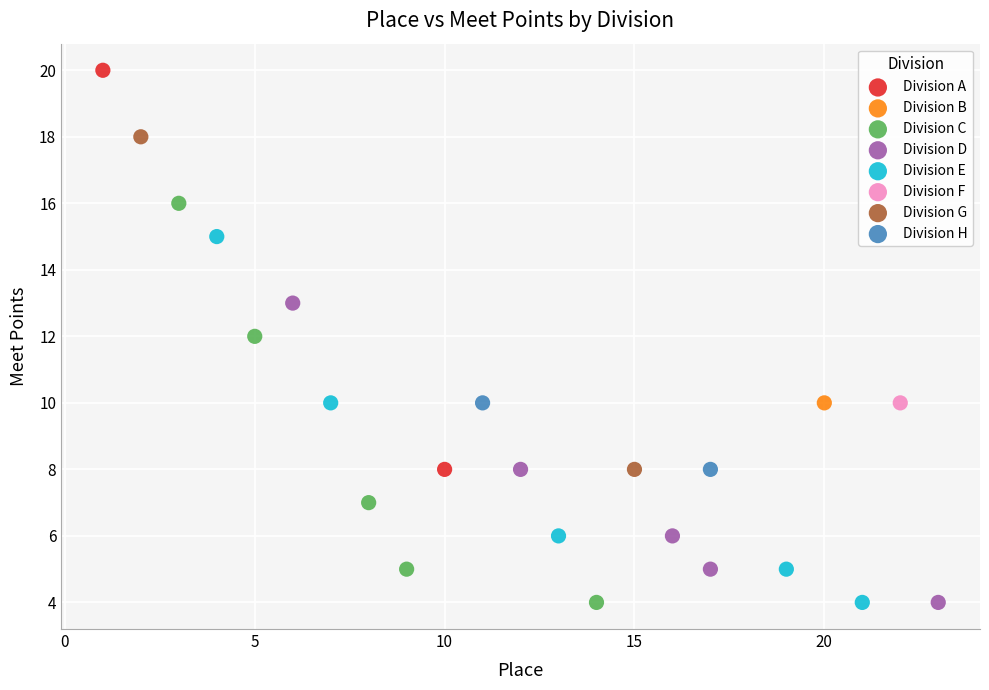

What are all the series names shown in the legend?

Division A, Division B, Division C, Division D, Division E, Division F, Division G, Division H